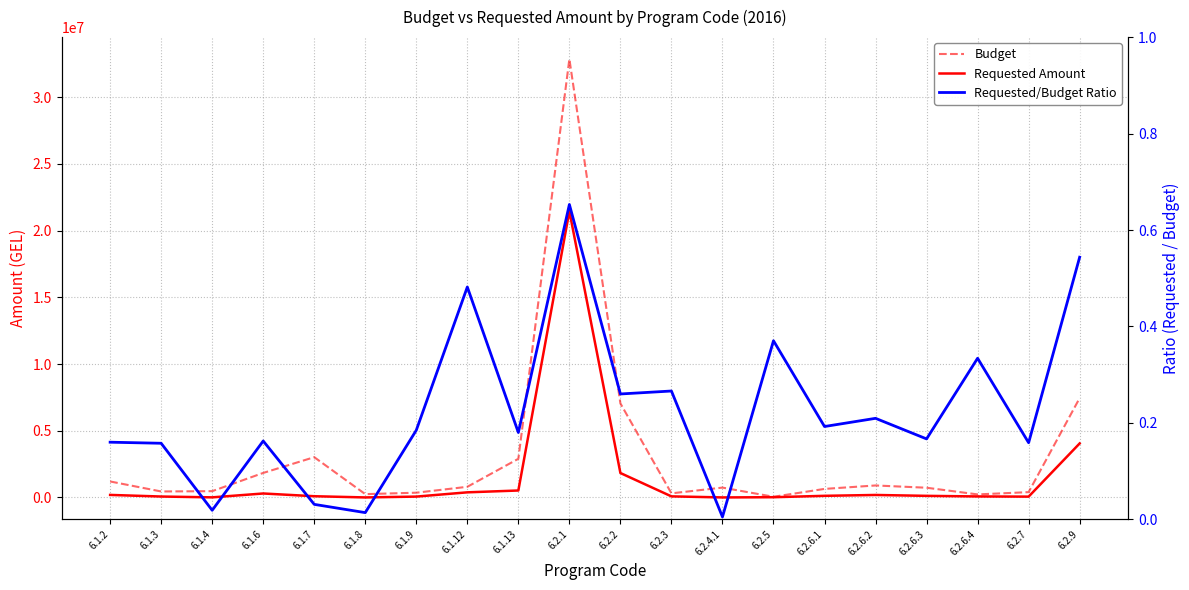

What is the sum of the Requested/Budget Ratio values at 6.2.3 and 6.2.6.1?

0.5